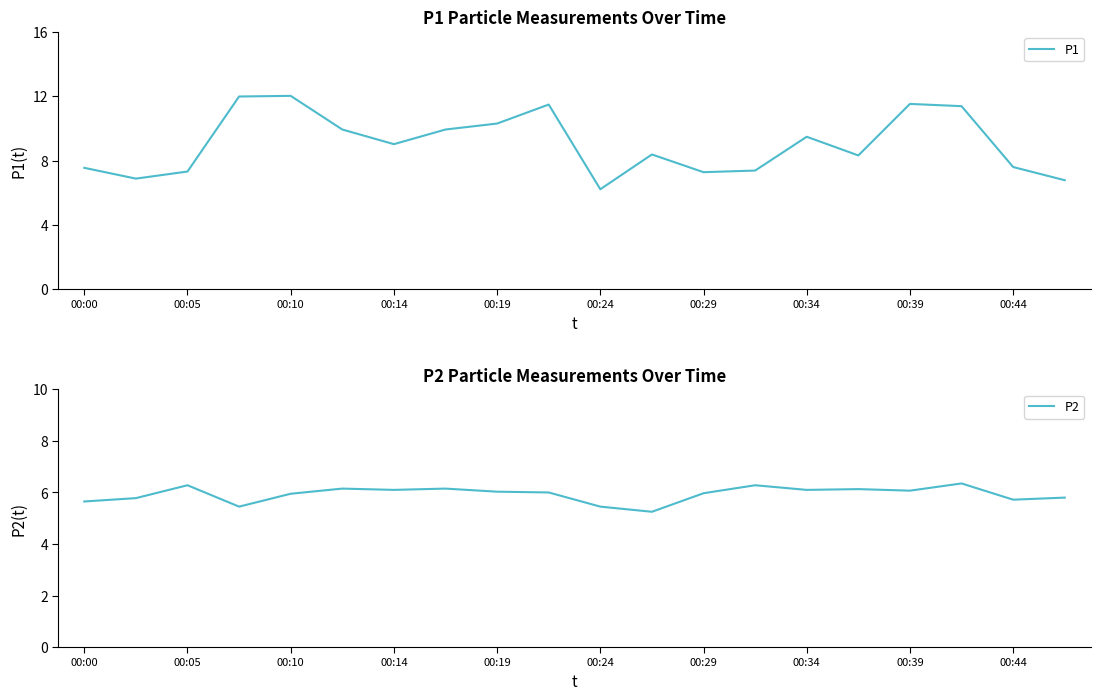

List the series in order of their overall mean, lowest first.

P2, P1